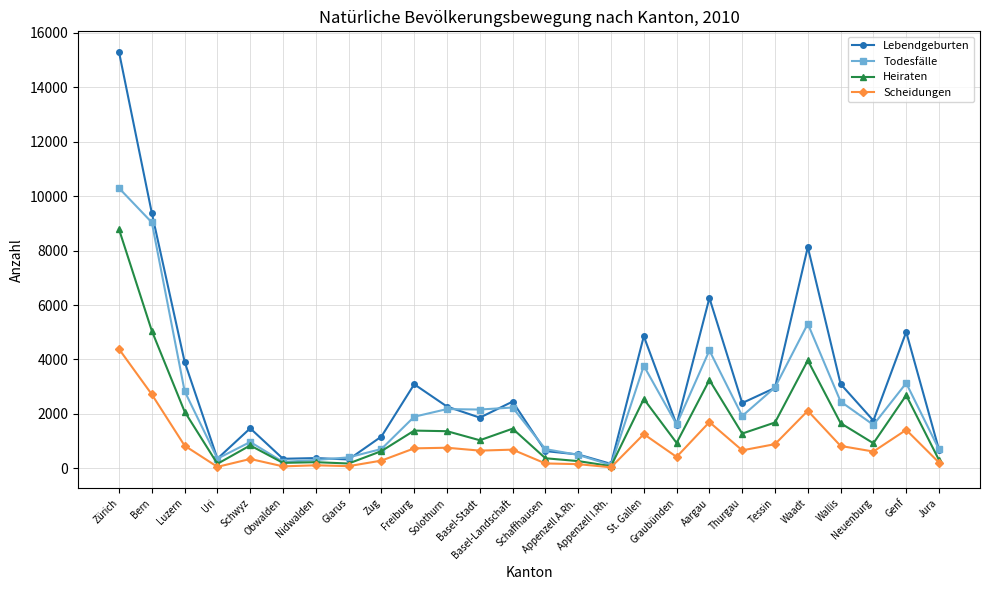

Which series has the largest range (max minus min)?

Lebendgeburten